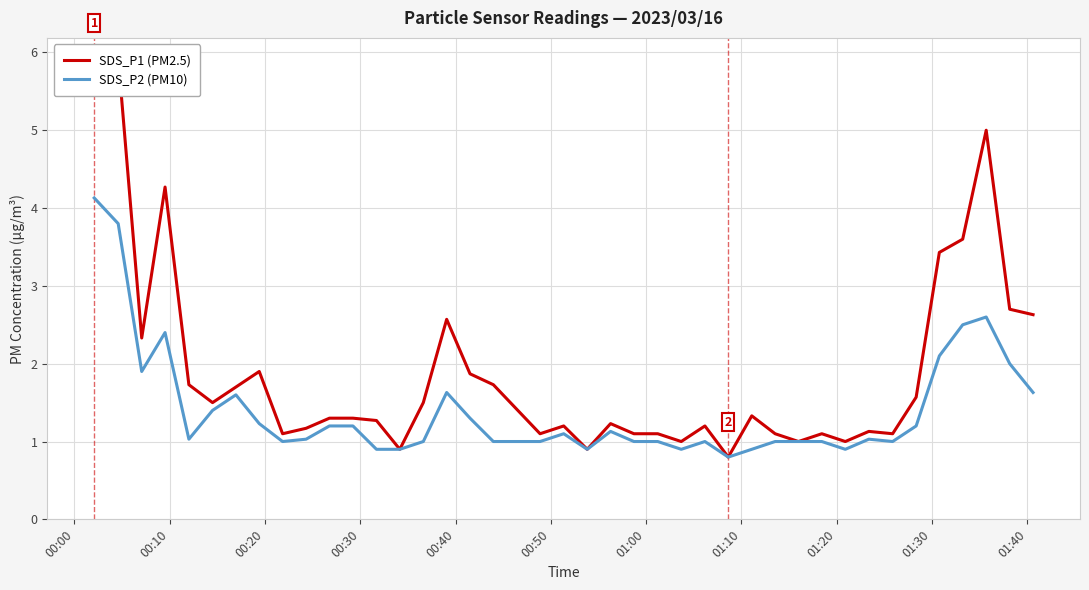

What is the minimum value for SDS_P2 (PM10)?

0.8